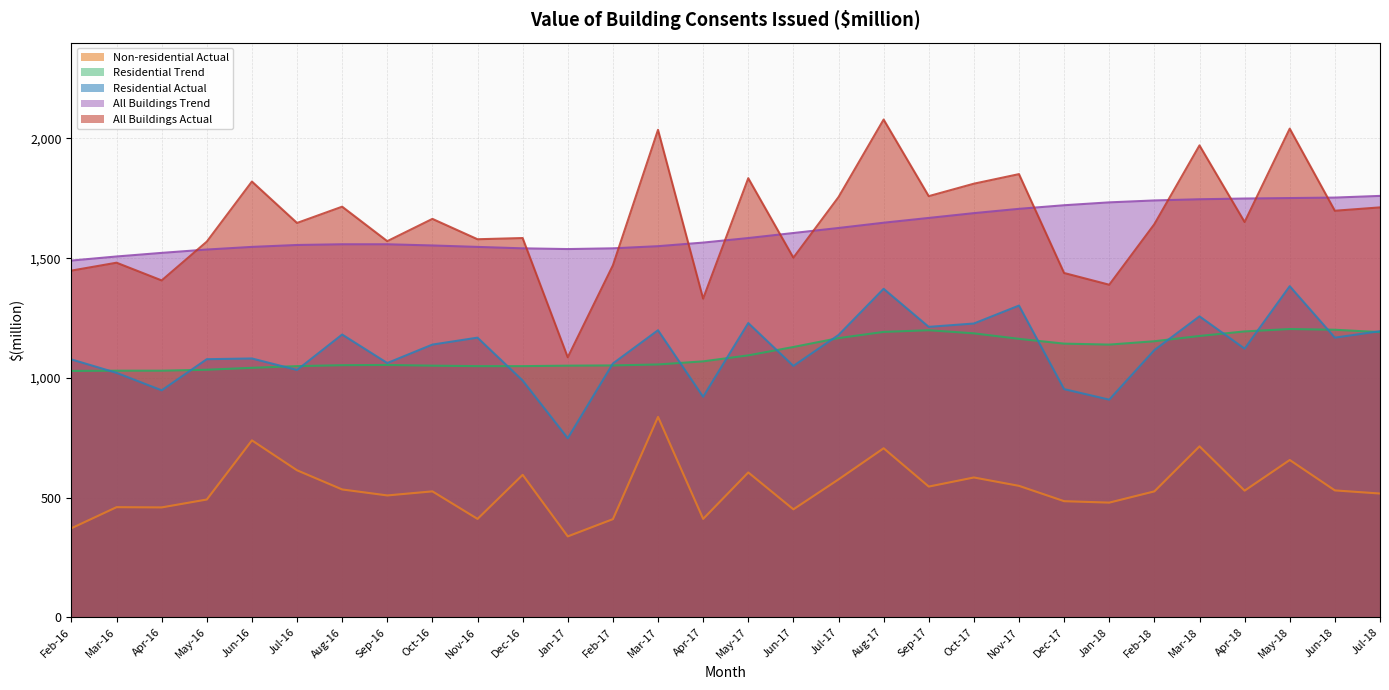

Count the number of categories in the chart.

30